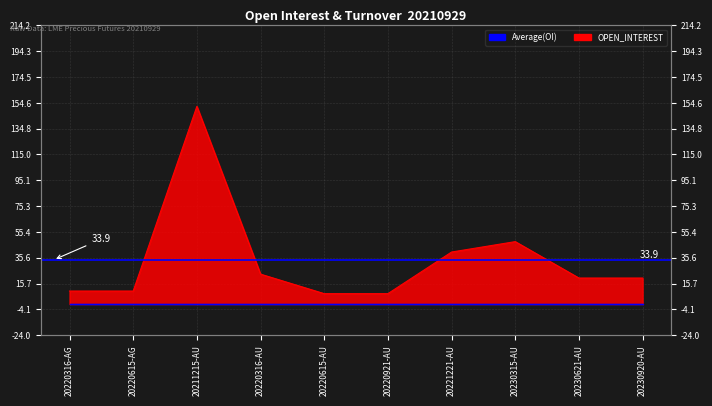

Reading right to left, transcribe all the data shown in this chart.

20	20	48	40	8	8	23	152	10	10